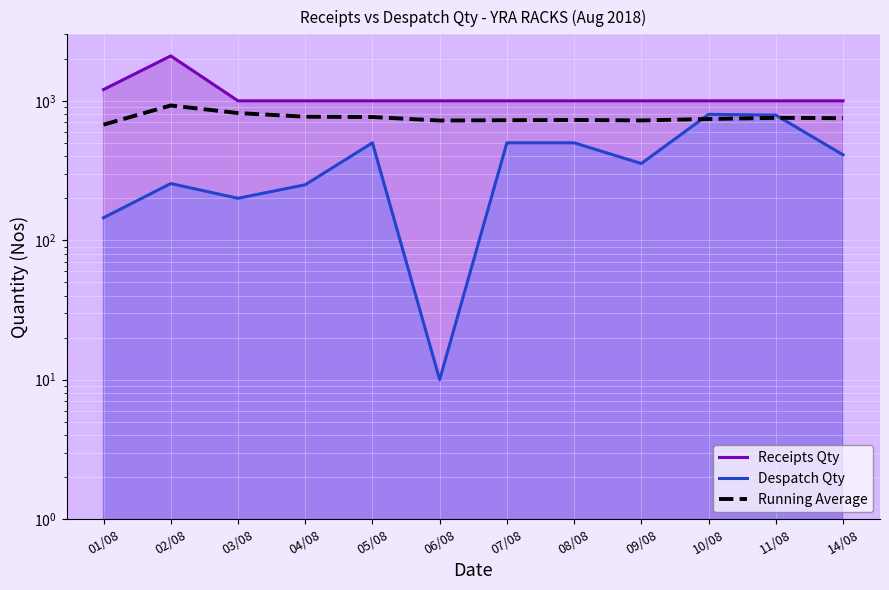

Is it true that Running Average equals 769.4 at 04/08?

True